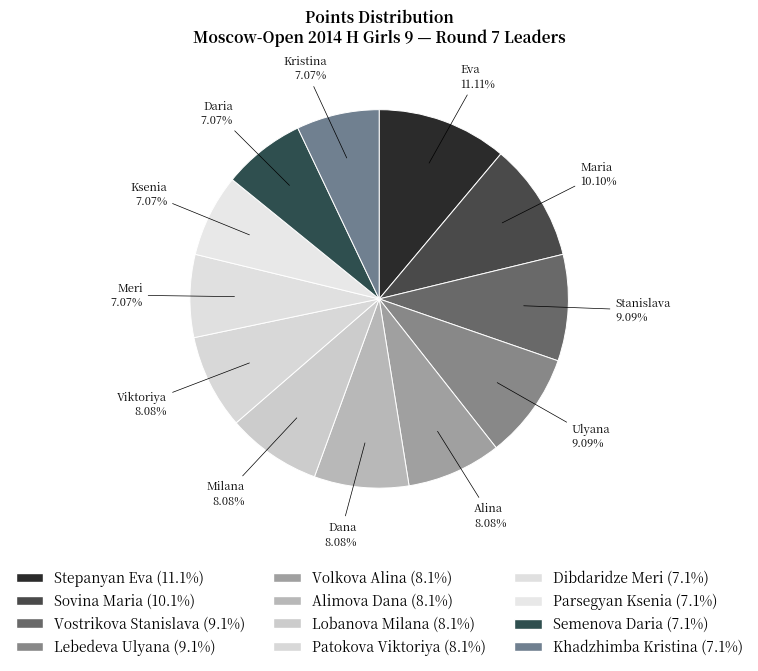

What percentage is the Semenova Daria slice, to the nearest percent?

7%